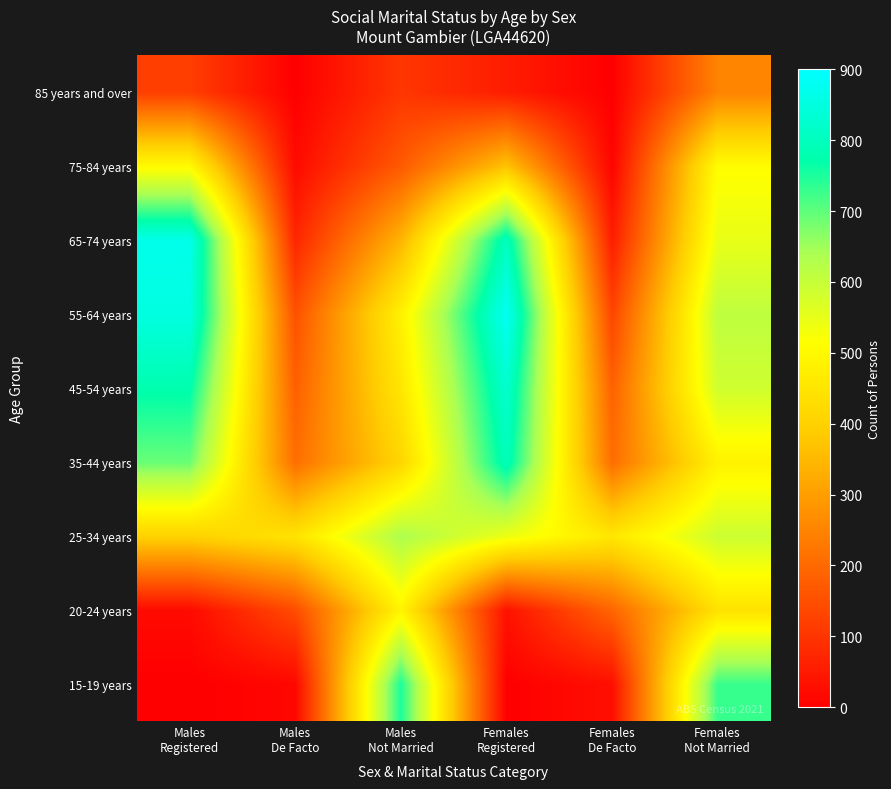

What is the total value across all series at Males
Not Married?

3837